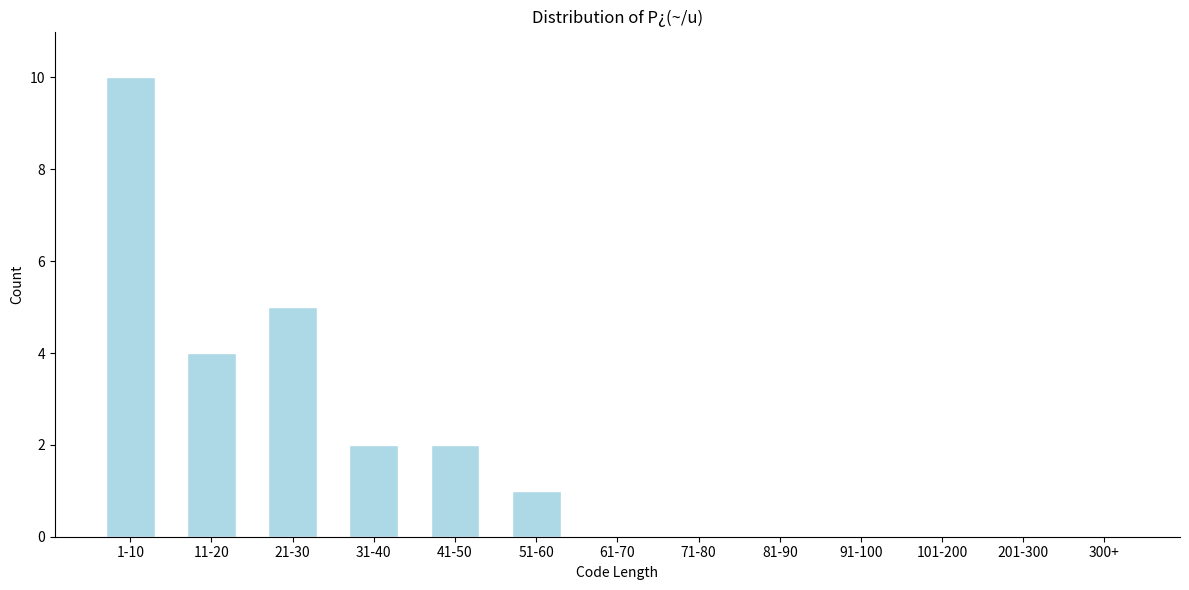

Reading left to right, what are all the values shown in this chart?

1-10=10	11-20=4	21-30=5	31-40=2	41-50=2	51-60=1	61-70=0	71-80=0	81-90=0	91-100=0	101-200=0	201-300=0	300+=0